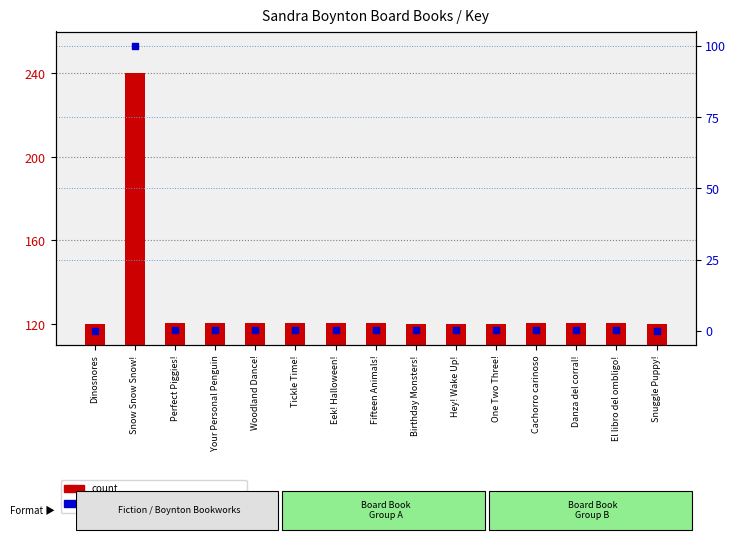

At which category is the sum across all series the highest?

Snow Snow Snow!